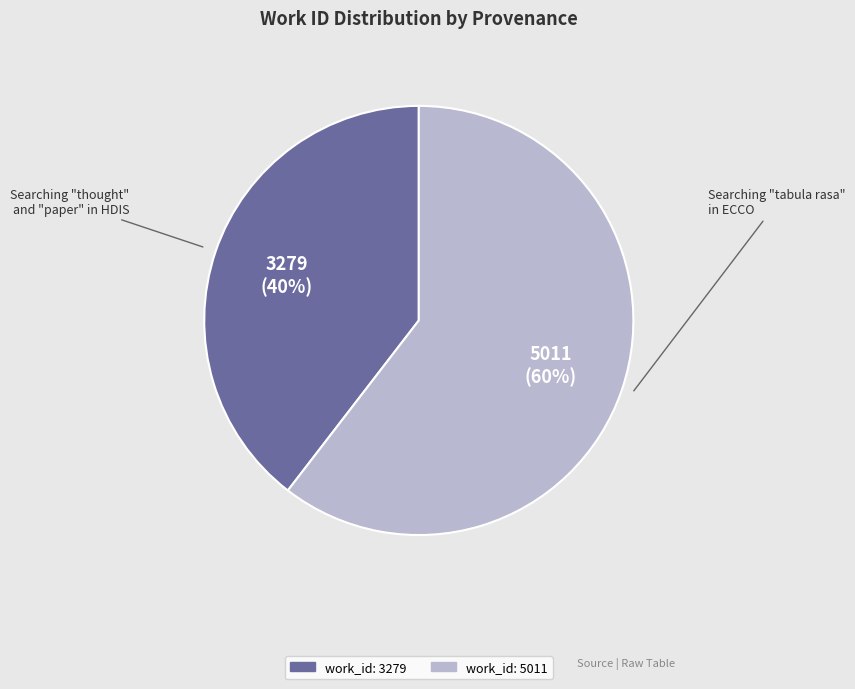

Is there a majority slice in this chart?

Yes